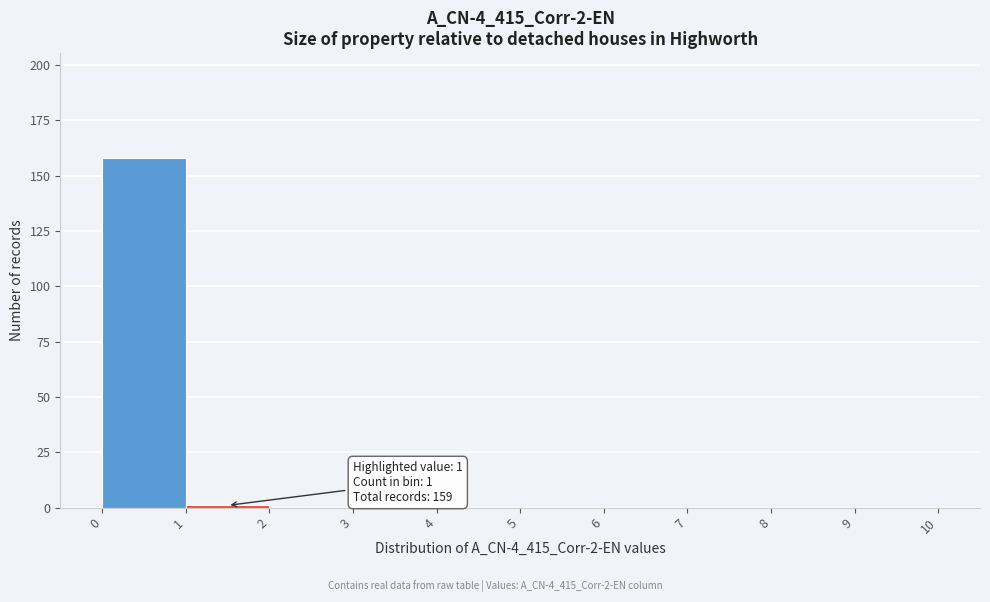

Which range on the x-axis has the tallest bar?

0 to 1